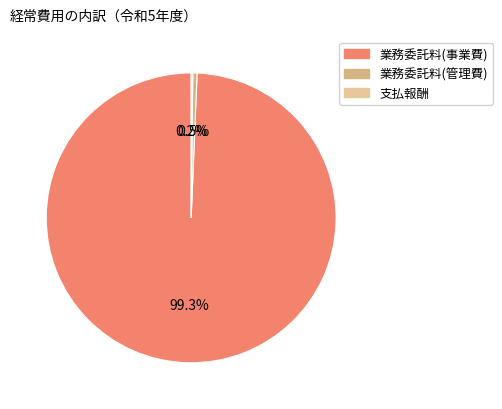

What is the change in value from 業務委託料(管理費) to 支払報酬?

-187000